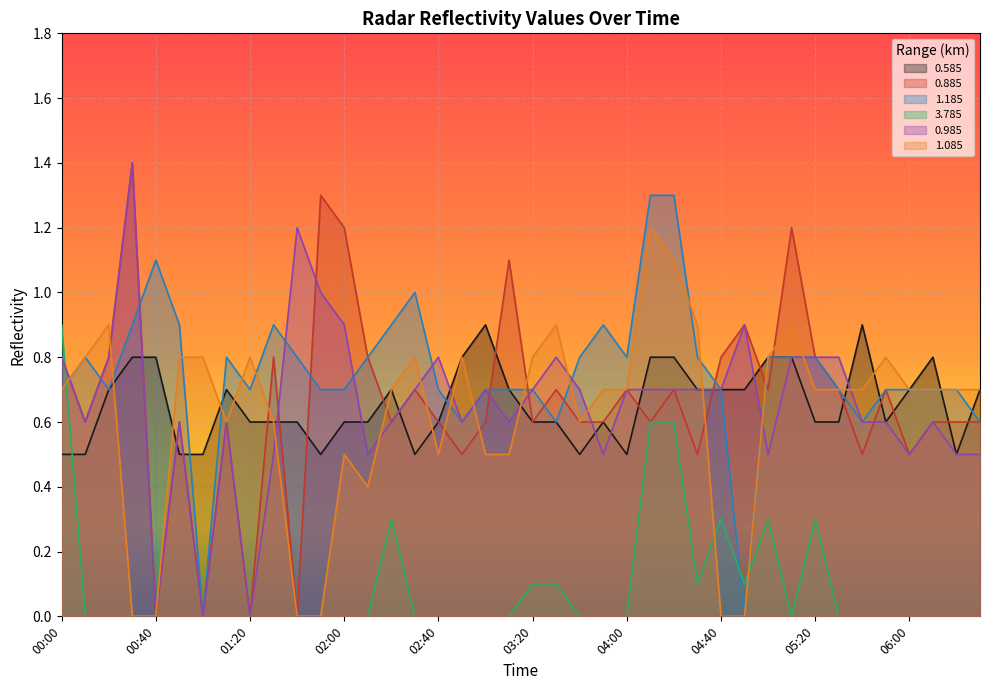

Is it true that 0.885 equals 0.4 at 03:50?

False